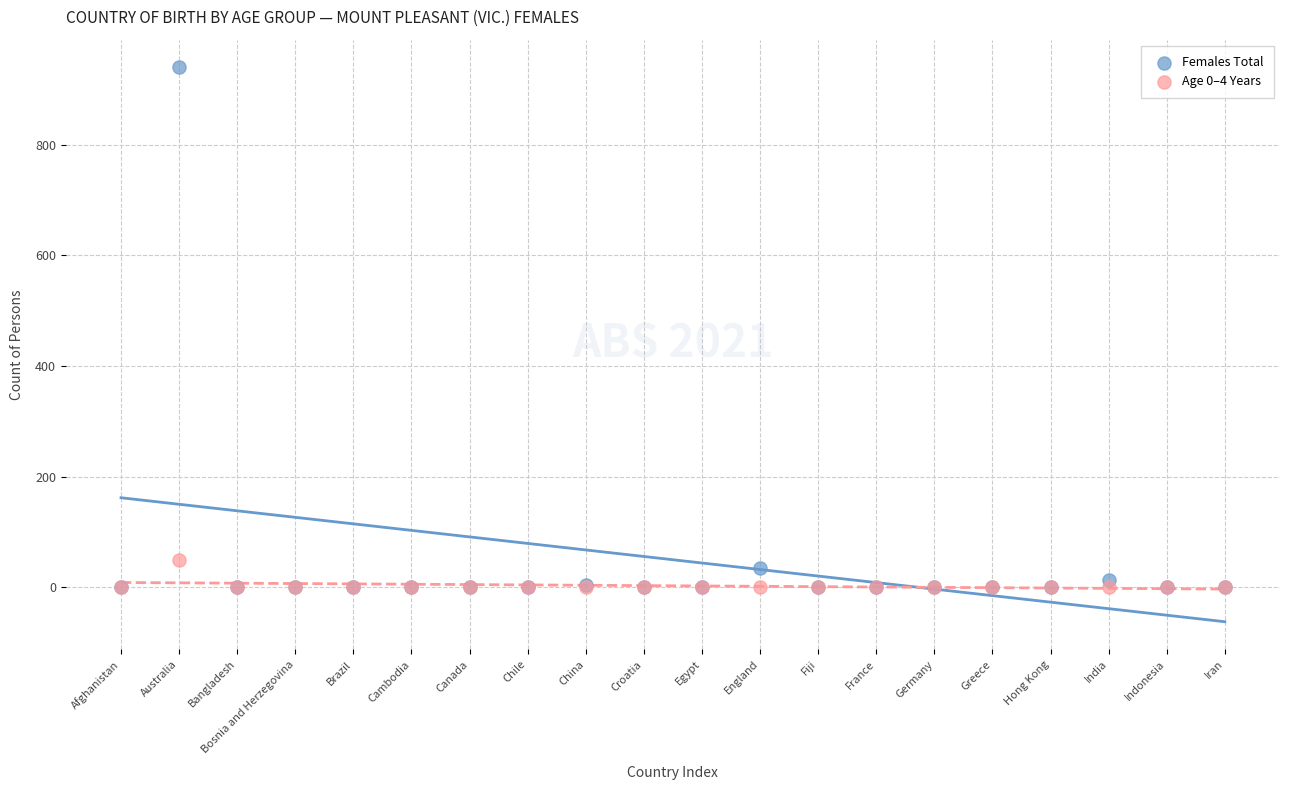

What are all the series names shown in the legend?

Females Total, Age 0–4 Years